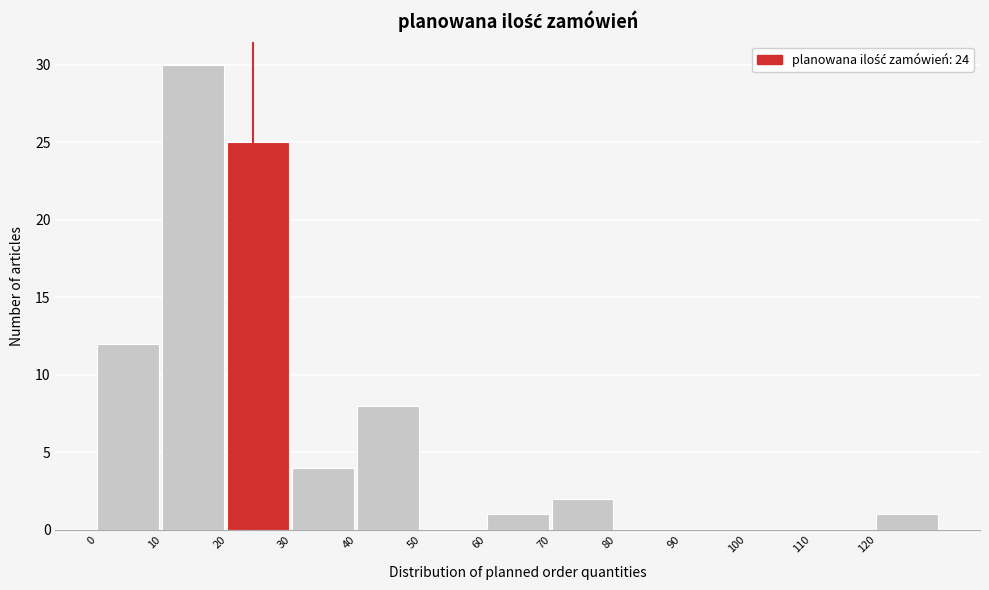

Over which range of the x-axis is the bar tallest?

10 to 20